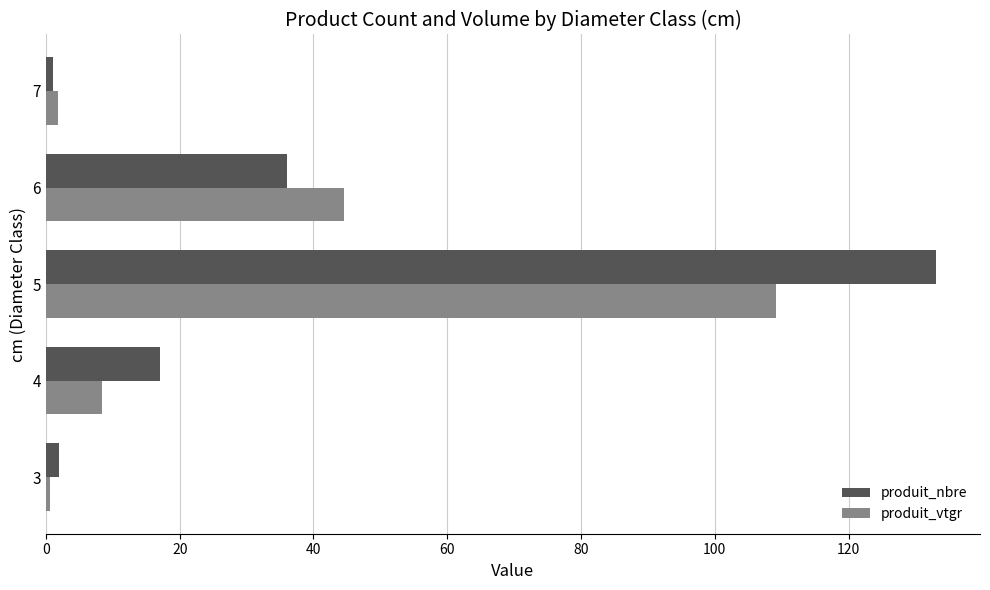

Which series has the widest spread of values?

produit_nbre